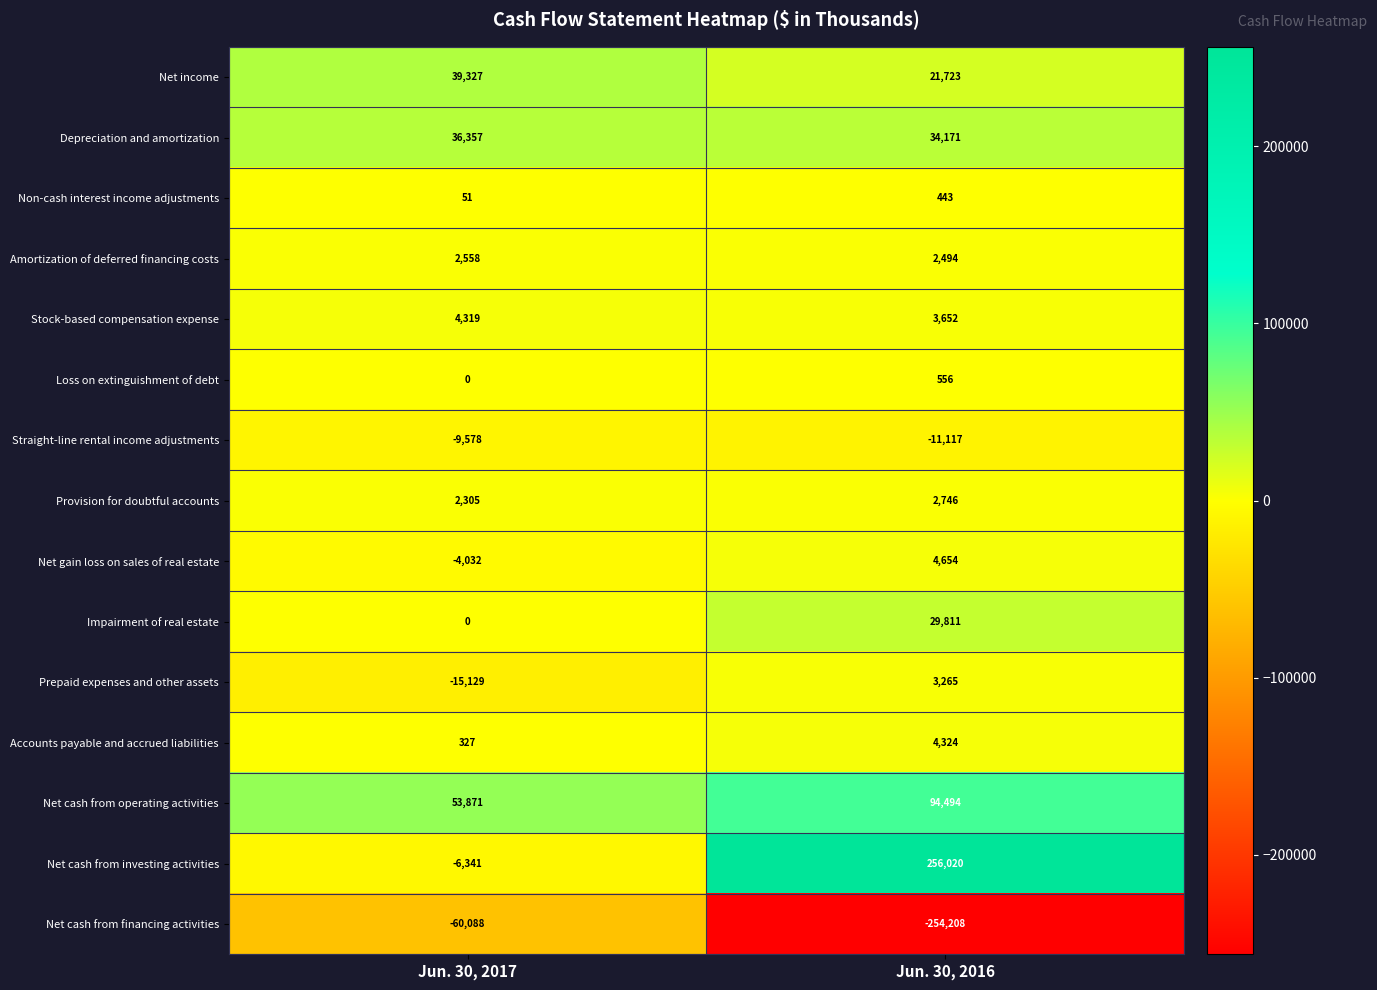

How many series are shown in this chart?

15